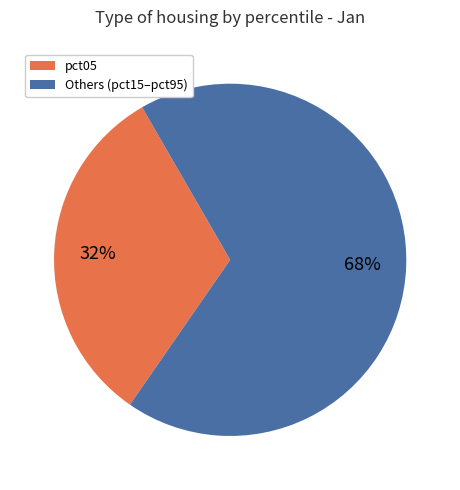

To the nearest percent, what is the average slice percentage?

50%